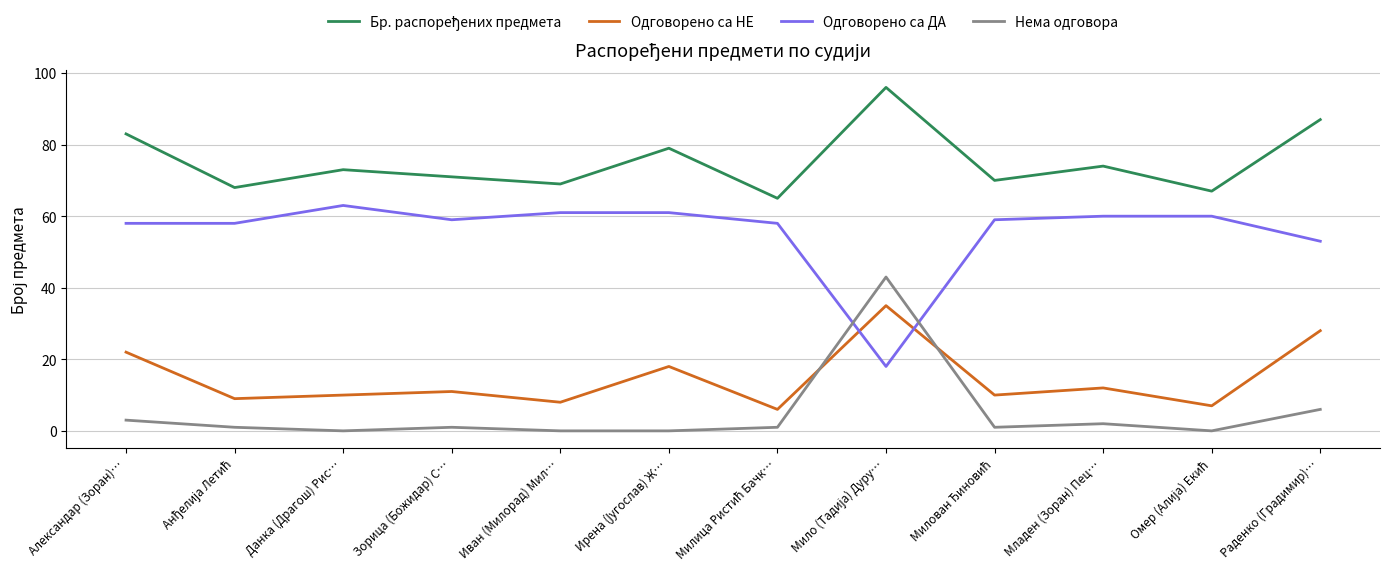

What position from the left is Данка (Драгош) Рис…?

3